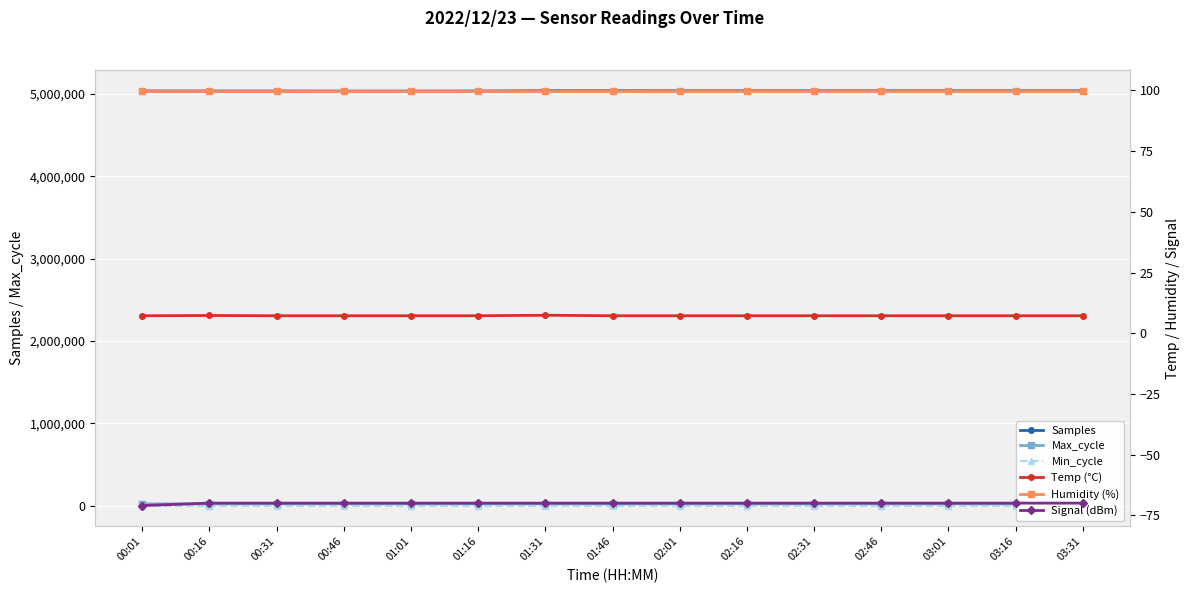

What is the difference between the Max_cycle values at 00:01 and 02:16?

95